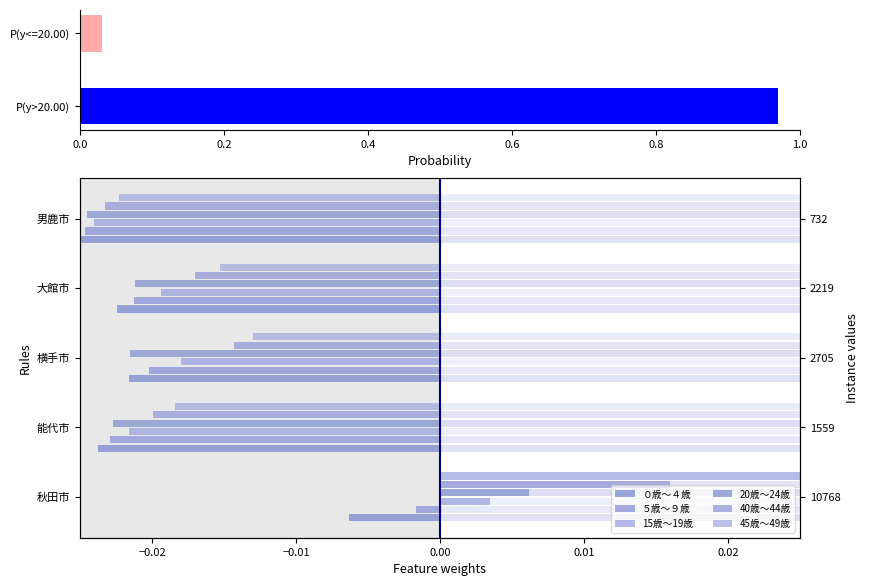

Is it true that 40歳～44歳 equals -0.0 at 0.6?

True